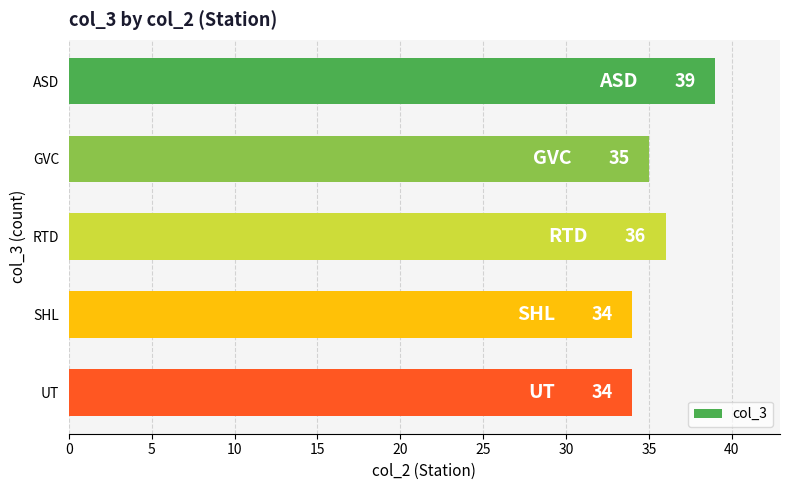

How many data points are less than 35?

2